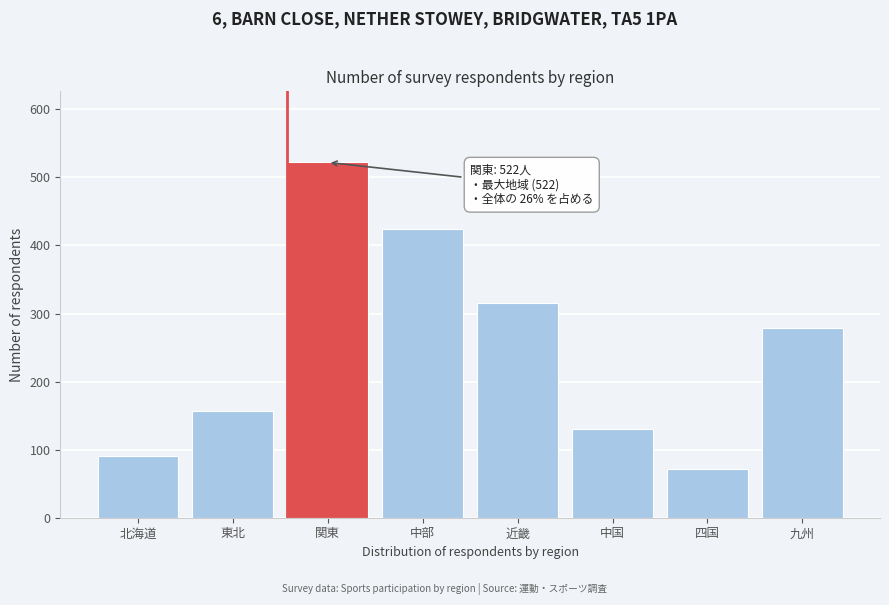

Reading left to right, what are all the values shown in this chart?

90	157	522	424	315	130	72	279